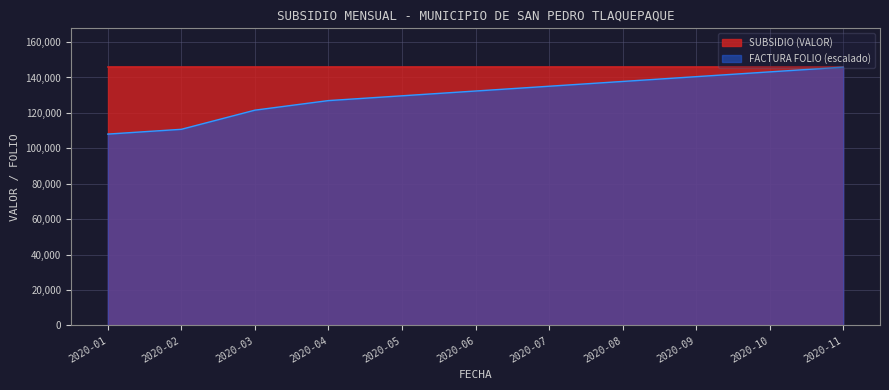

What is the sum of the values at 2020-06 and 2020-07?

267415.9